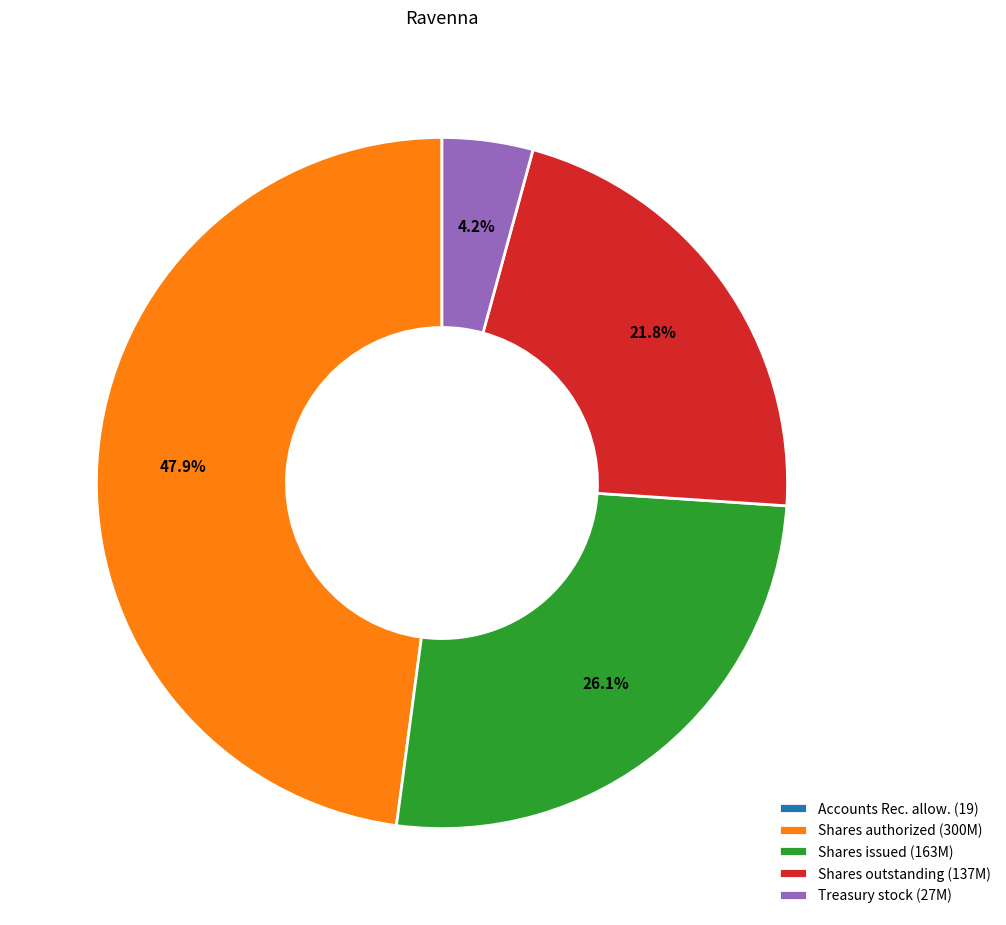

Is Treasury stock (27M) the majority of the pie?

No